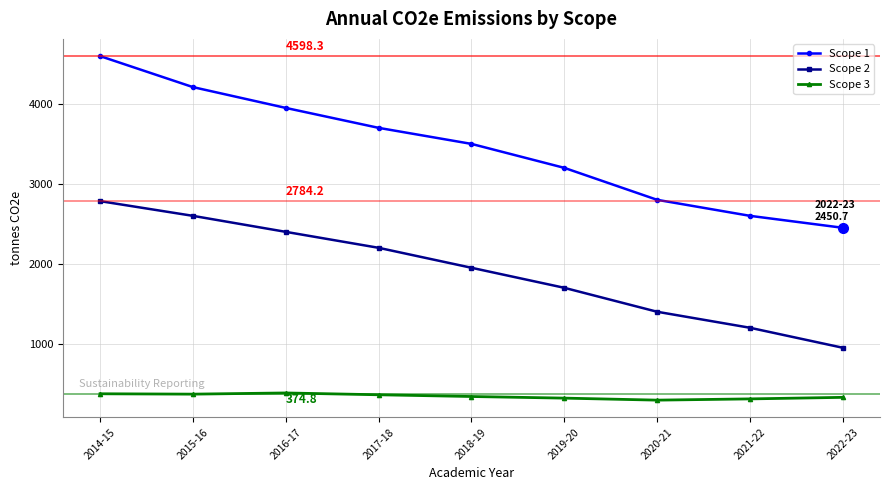

Which series changed the most between 2015-16 and 2021-22?

Scope 1